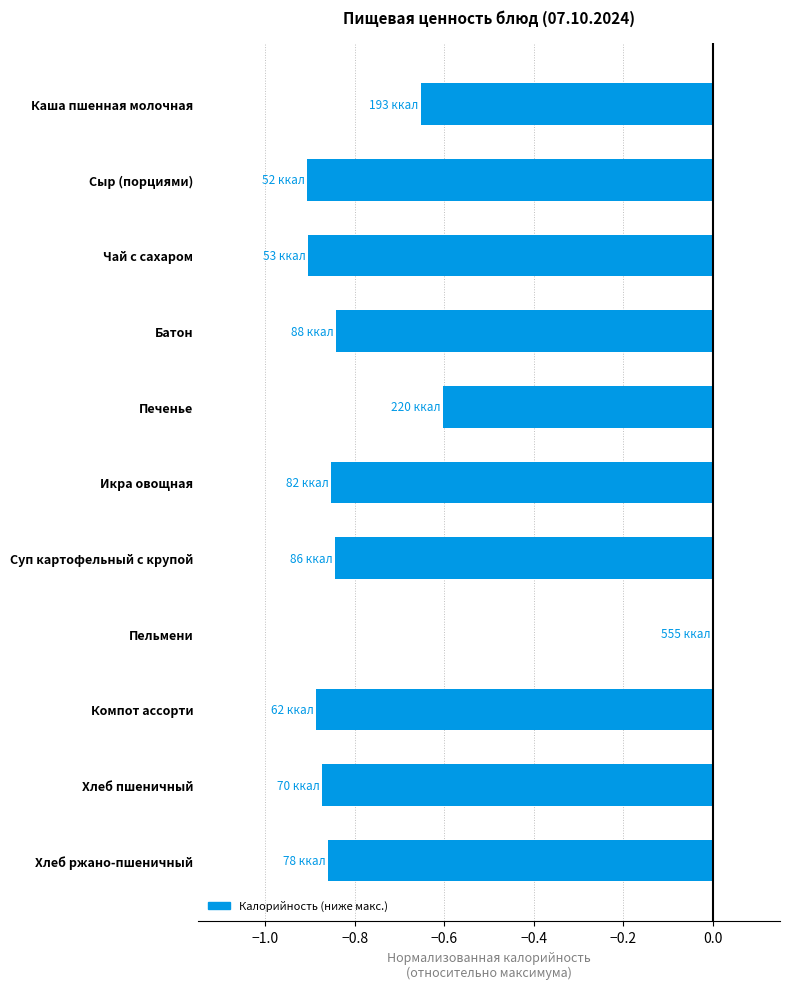

True or false: the data shows -1.5 at Хлеб пшеничный.

False